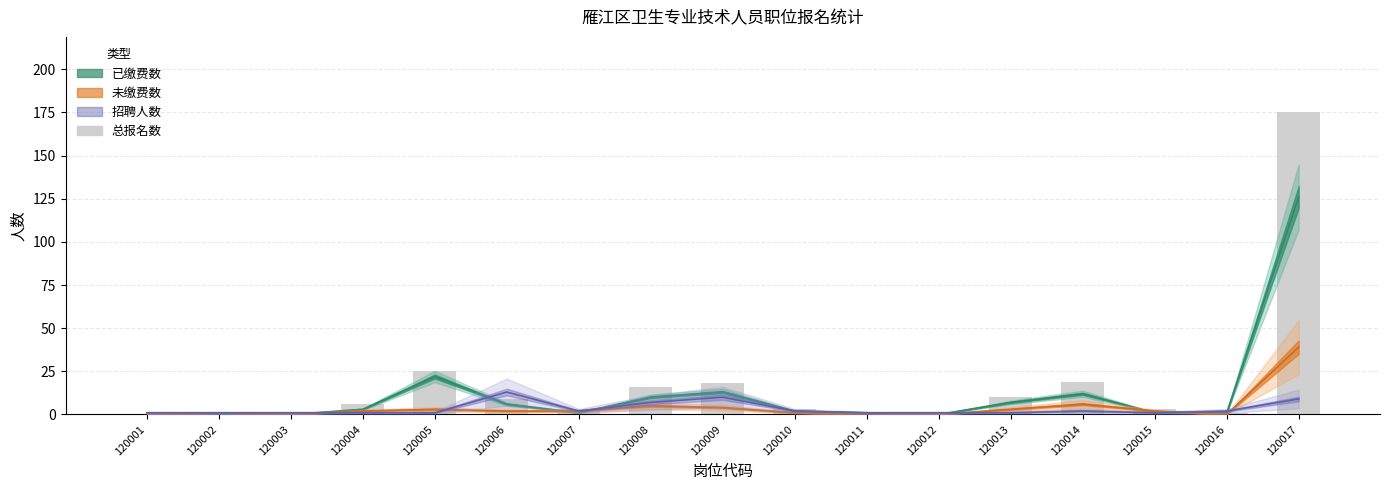

How many values exceed 3?

8